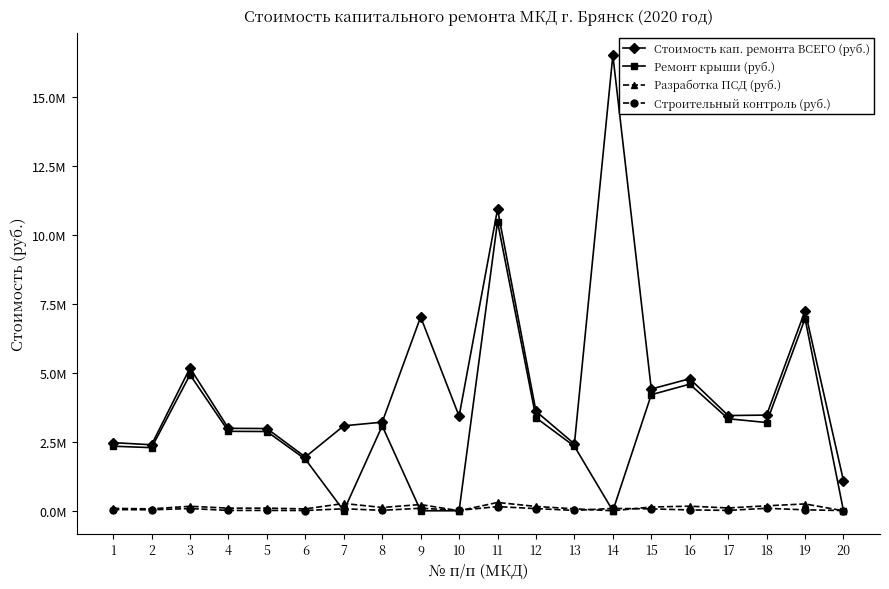

Which series has the largest range (max minus min)?

Стоимость кап. ремонта ВСЕГО (руб.)